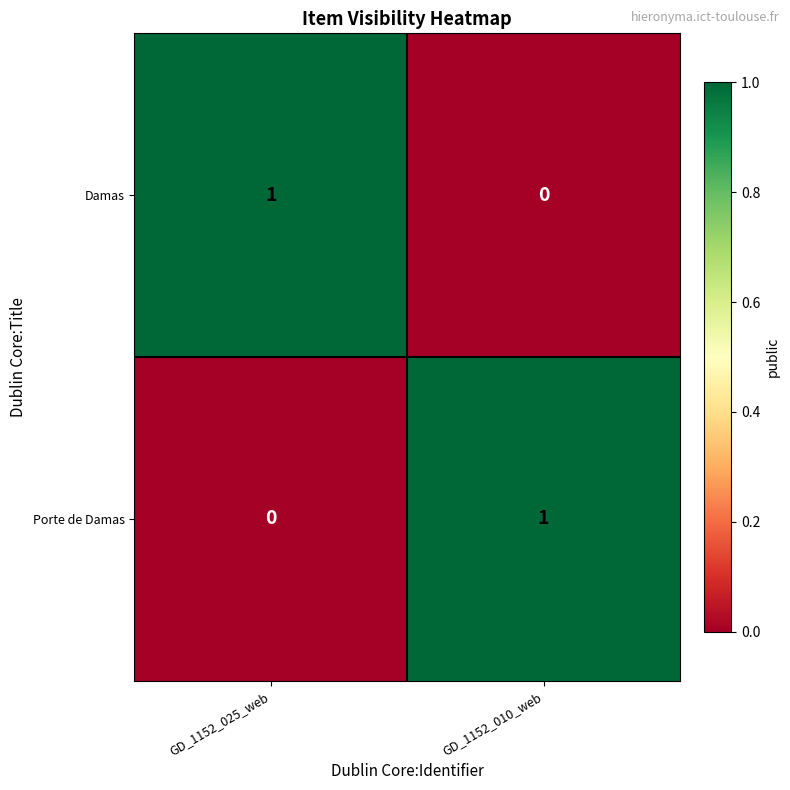

Reading left to right, transcribe all the data shown in this chart.

Damas: GD_1152_025_web=1	GD_1152_010_web=0
Porte de Damas: GD_1152_025_web=0	GD_1152_010_web=1